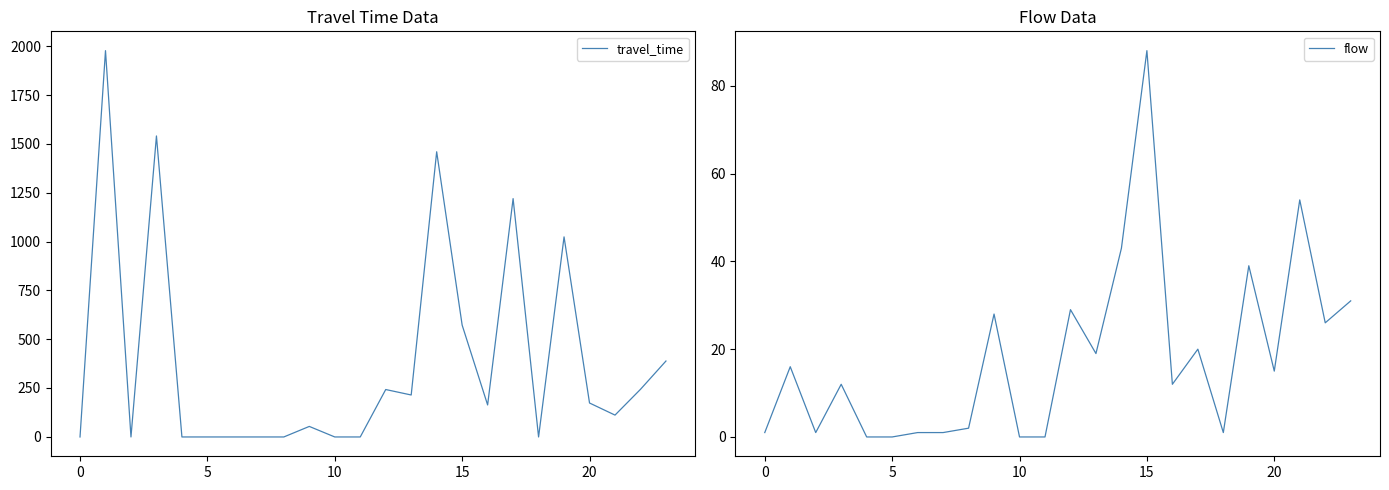

True or false: travel_time has a value of 515 at 17.

False